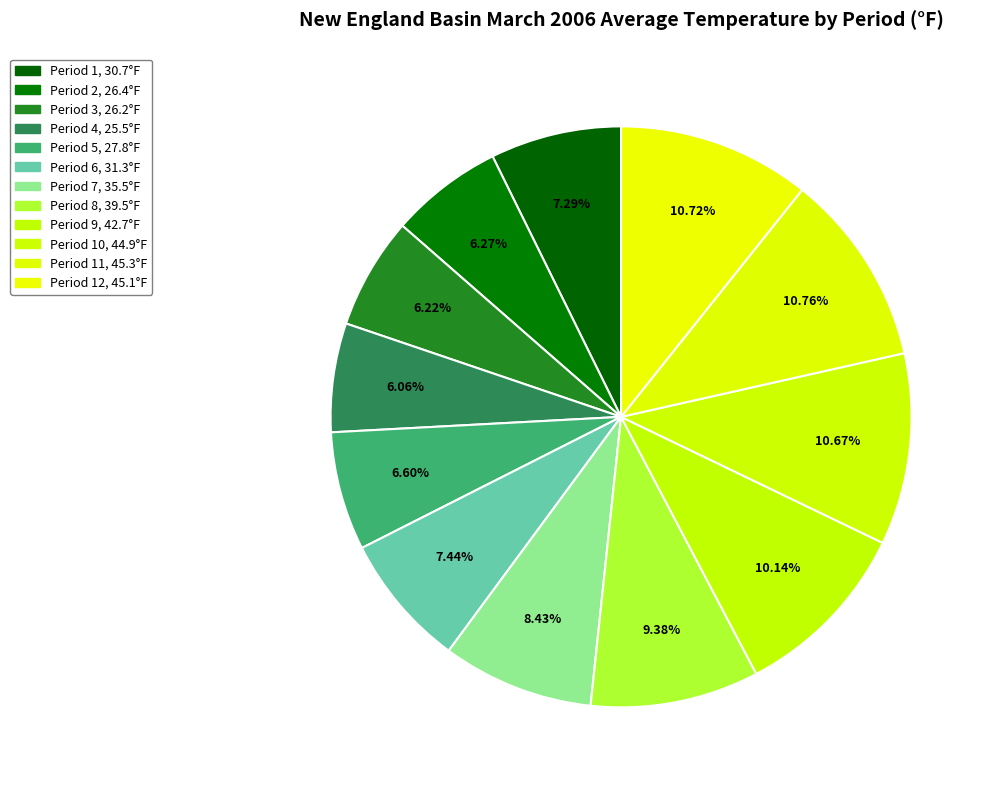

Count the number of slices in the pie.

12